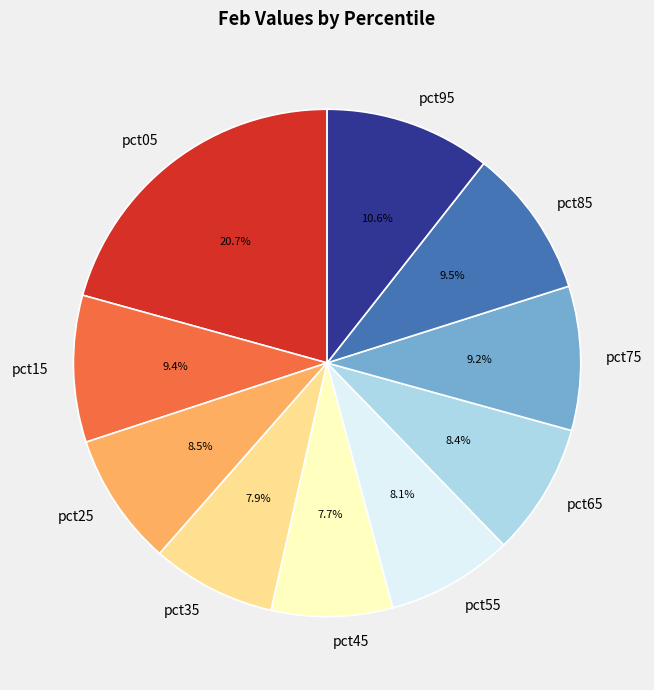

To the nearest percent, what is the difference between the pct85 and pct25 slice percentages?

1%